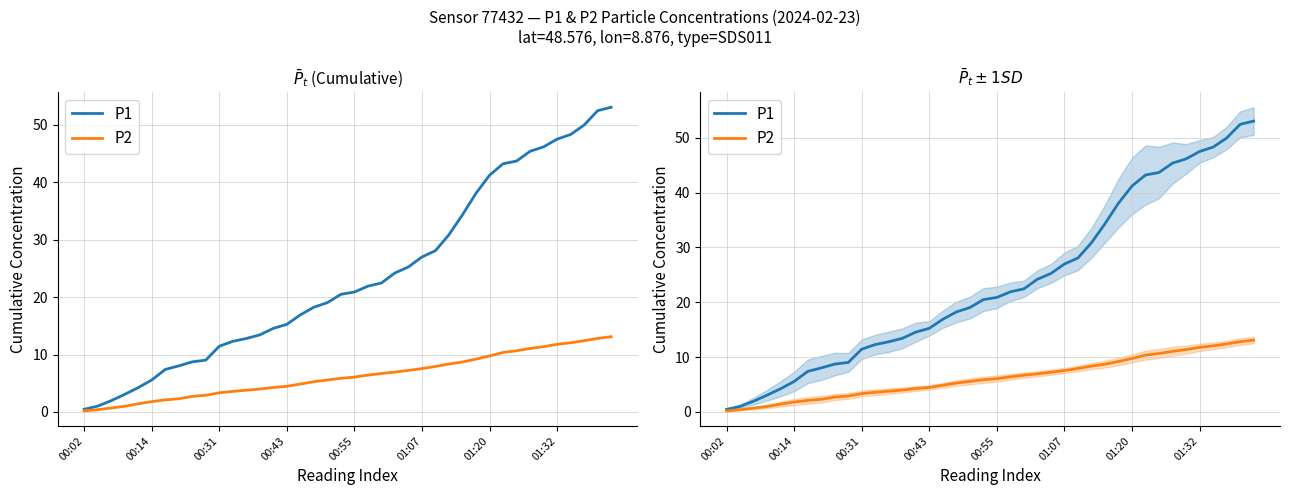

How many values in the P2 series are below 6?

20